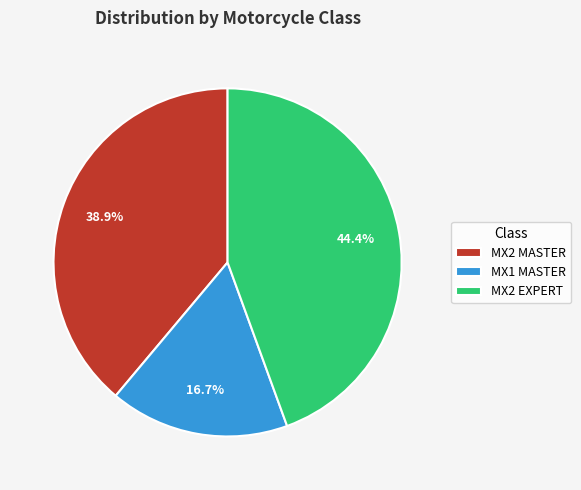

To the nearest percent, what is the difference between the MX2 MASTER and MX2 EXPERT slice percentages?

6%